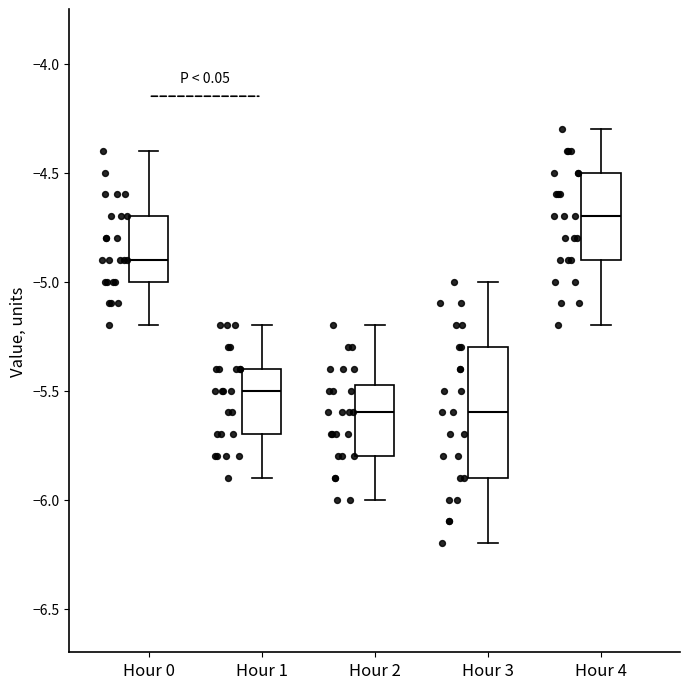

Reading left to right, transcribe this box plot: for each box, give where its median line is, the range the box spans, and where its two whiskers end, as read against the y-axis. The values are not printed on the chart, so give them approximately, as read against the axis.

Hour 0: median -4.90, box -5.00 to -4.70, whiskers -5.20 to -4.40
Hour 1: median -5.50, box -5.70 to -5.40, whiskers -5.90 to -5.20
Hour 2: median -5.60, box -5.80 to -5.45, whiskers -6.00 to -5.20
Hour 3: median -5.60, box -5.90 to -5.30, whiskers -6.20 to -5.00
Hour 4: median -4.70, box -4.90 to -4.50, whiskers -5.20 to -4.30